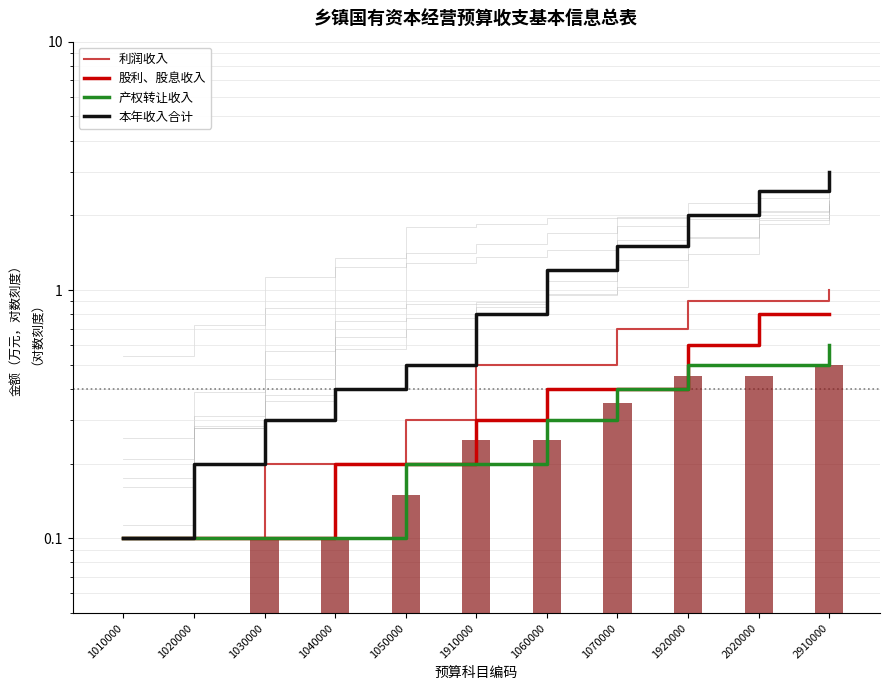

How many distinct data groups are displayed?

4